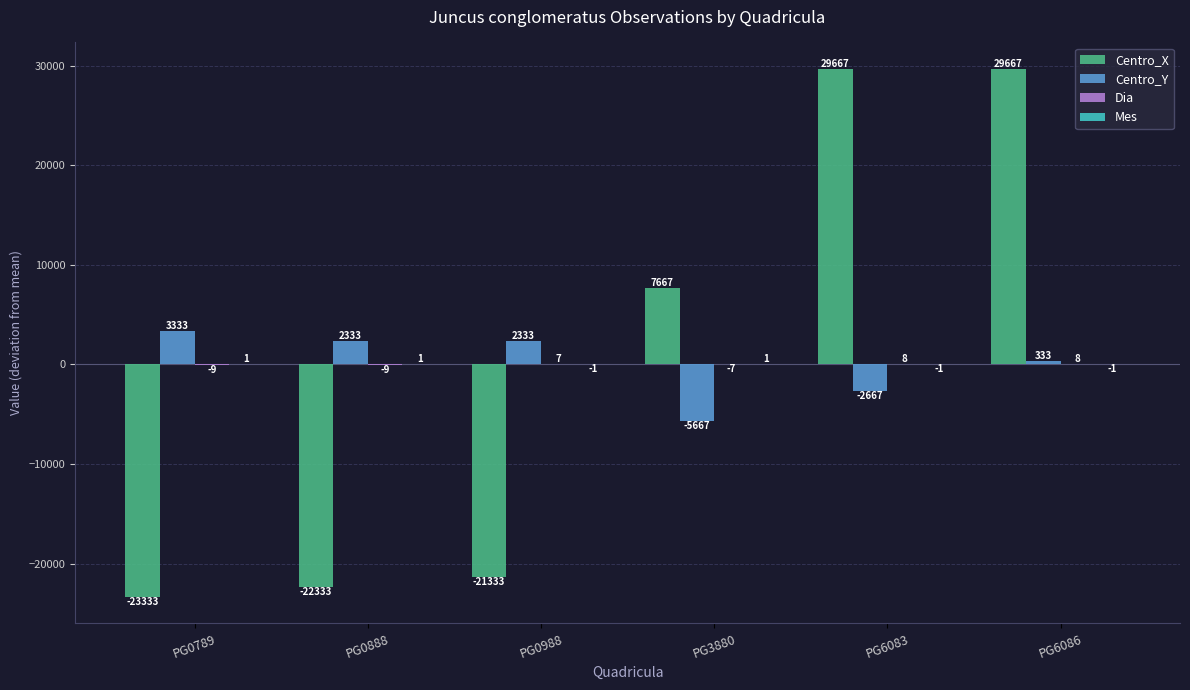

At which category is the sum across all series the highest?

PG6086